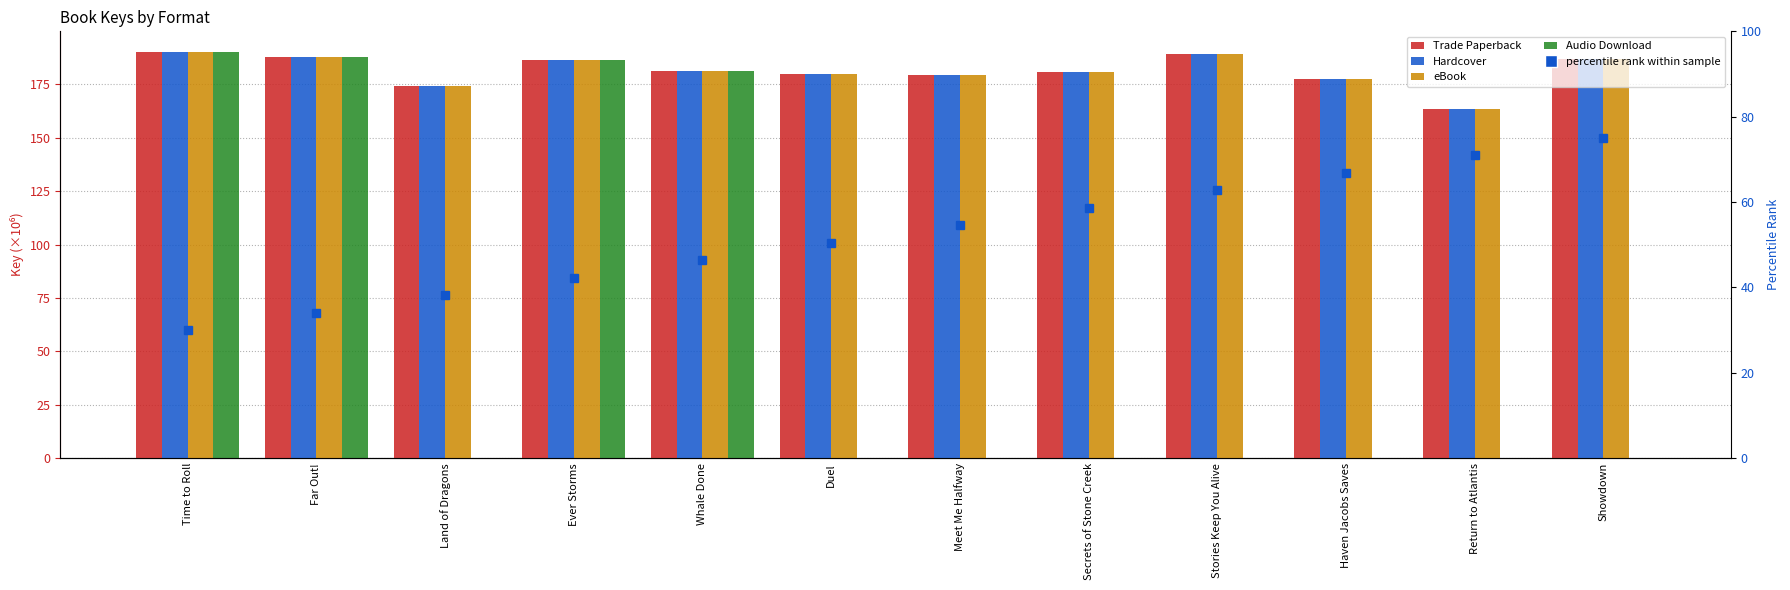

Read the Audio Download value at Time to Roll.

190.3